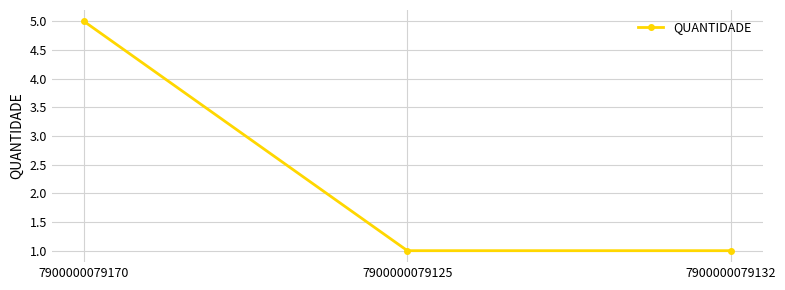

How many lines are shown in the chart?

1